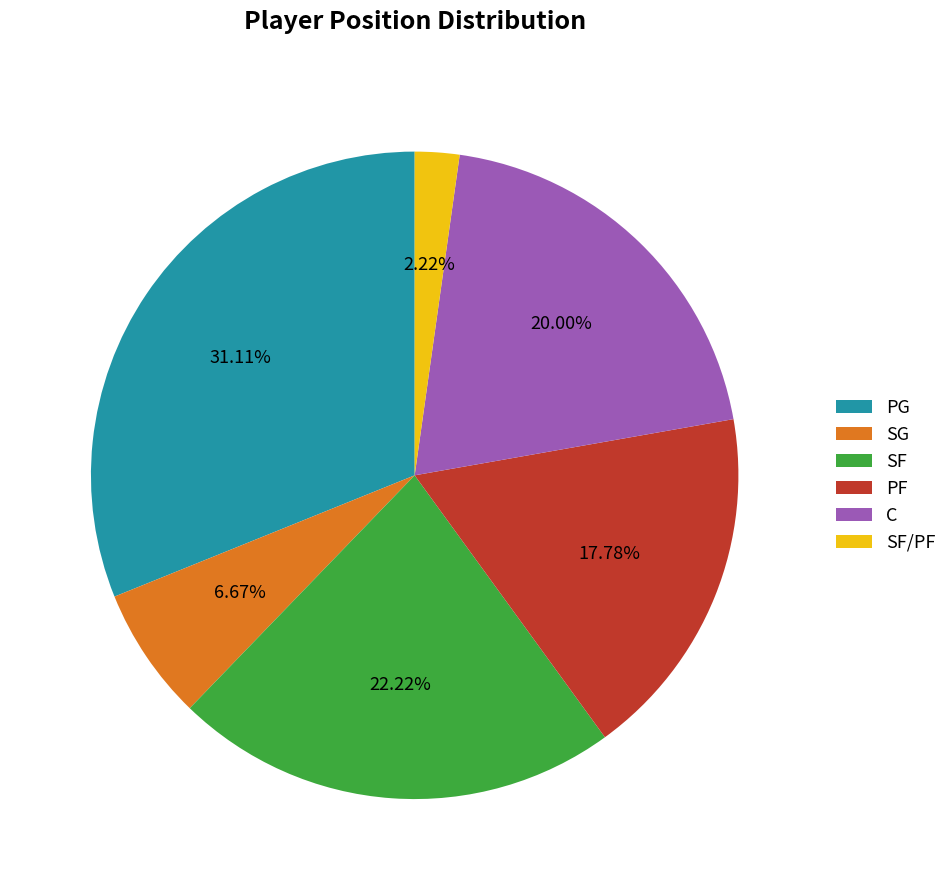

What percentage is the SF slice, to the nearest percent?

22%